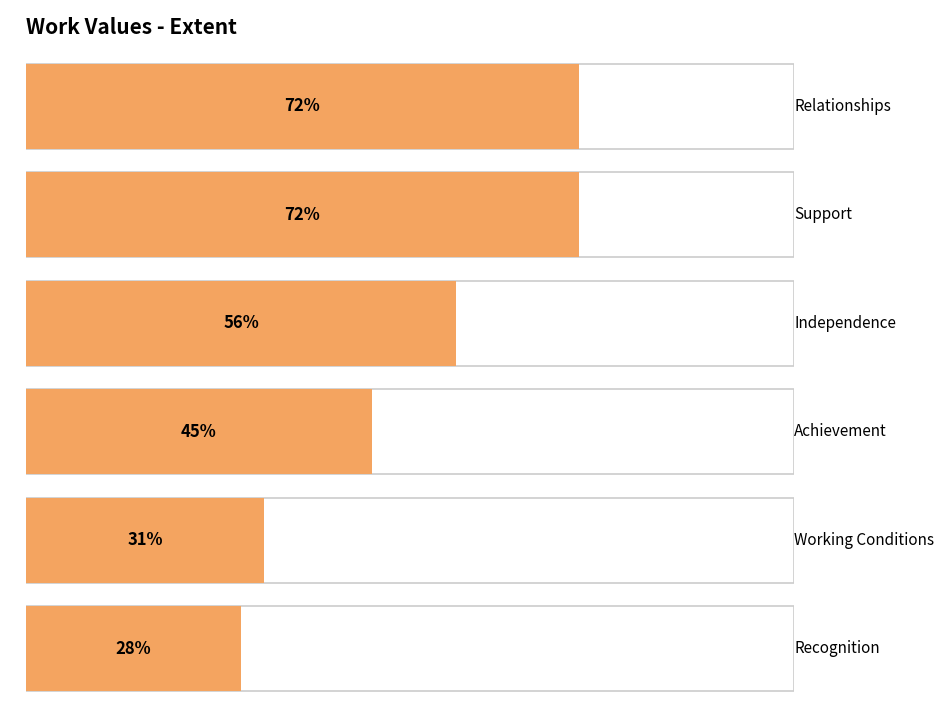

How many distinct data groups are displayed?

1